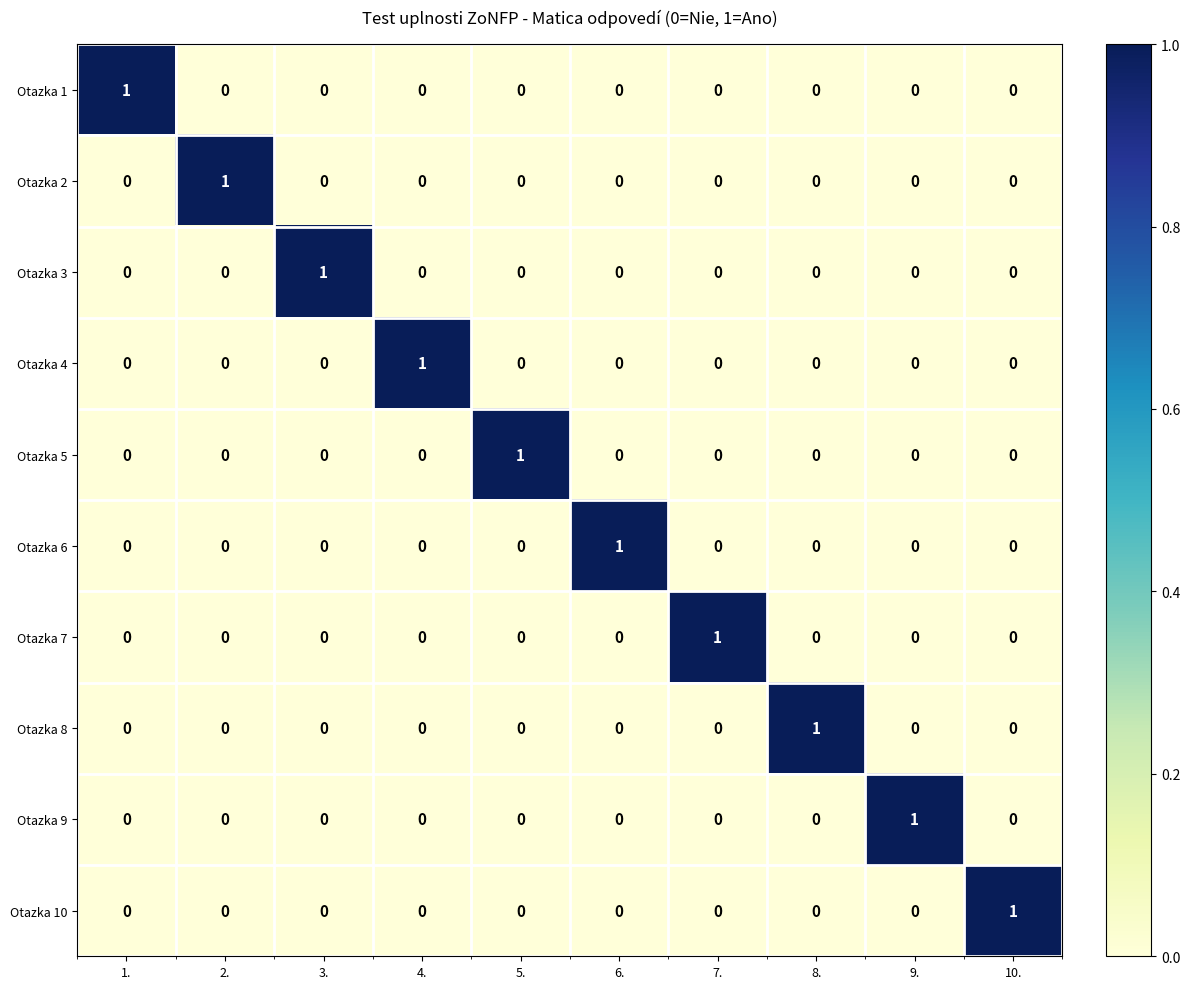

What is the total value across all series at 1.?

1